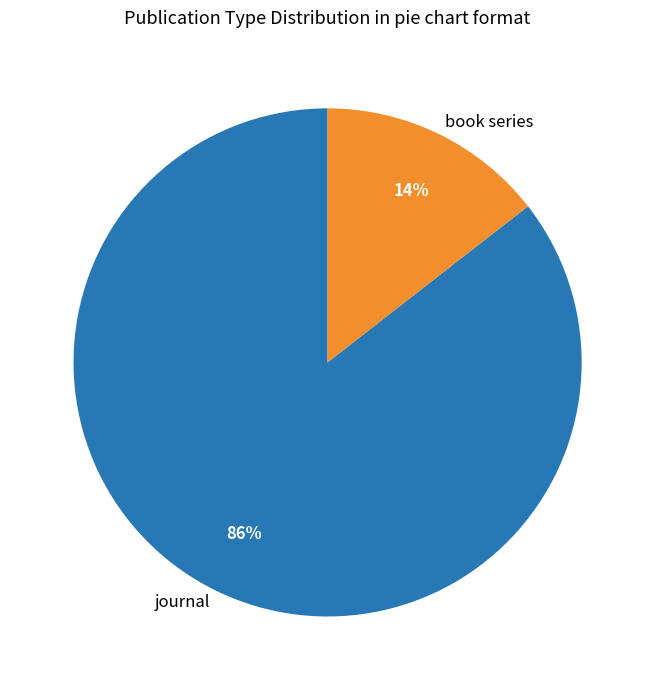

Is there any slice that represents more than half of the pie?

Yes